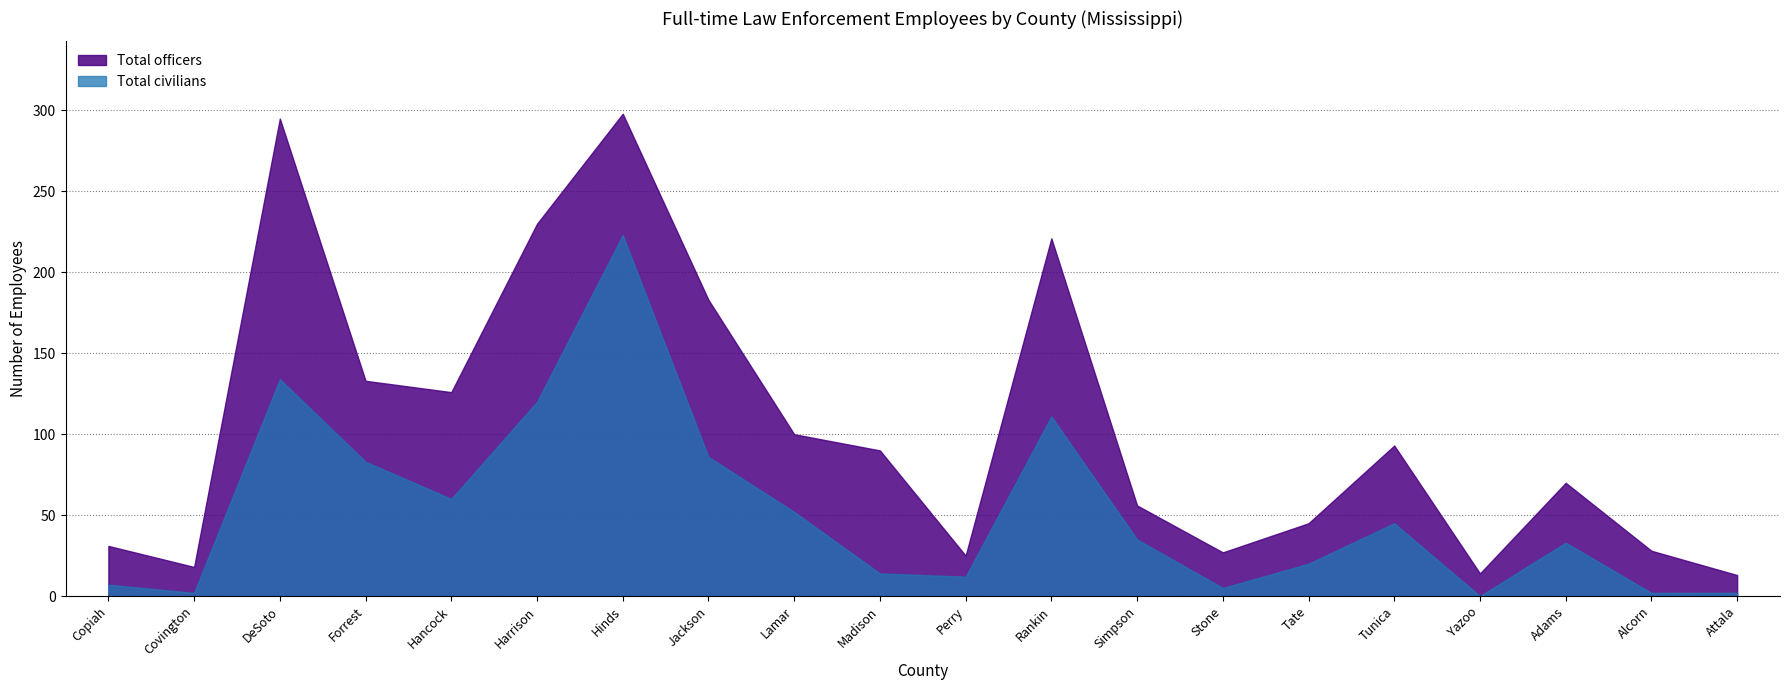

Reading left to right, extract all data points from this chart.

Total officers: Copiah=24	Covington=16	DeSoto=161	Forrest=50	Hancock=66	Harrison=110	Hinds=75	Jackson=97	Lamar=48	Madison=76	Perry=13	Rankin=110	Simpson=21	Stone=22	Tate=25	Tunica=48	Yazoo=14	Adams=37	Alcorn=26	Attala=11
Total civilians: Copiah=7	Covington=2	DeSoto=134	Forrest=83	Hancock=60	Harrison=120	Hinds=223	Jackson=86	Lamar=52	Madison=14	Perry=12	Rankin=111	Simpson=35	Stone=5	Tate=20	Tunica=45	Yazoo=0	Adams=33	Alcorn=2	Attala=2